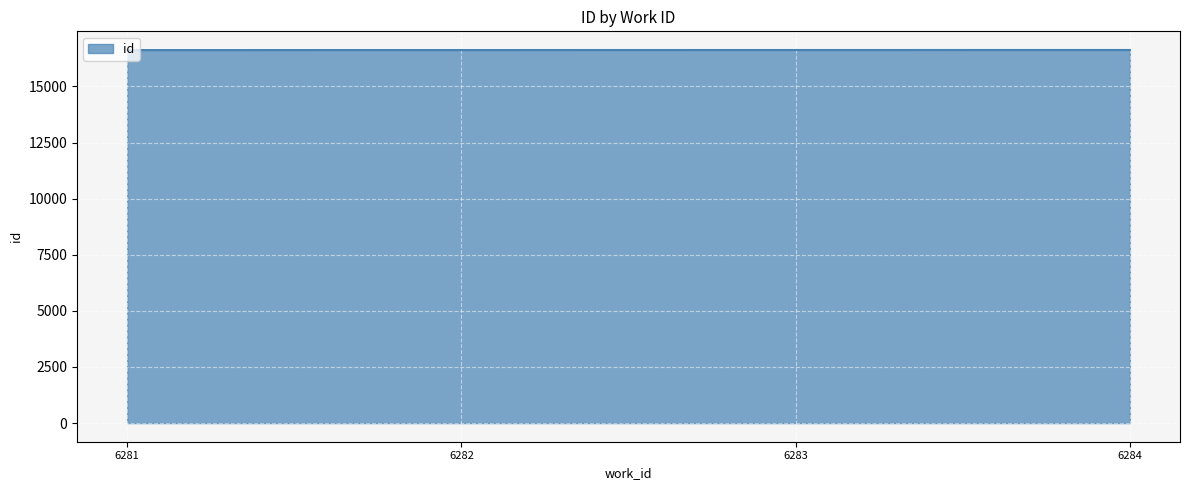

Is it true that the value at 6284 is 3579?

False